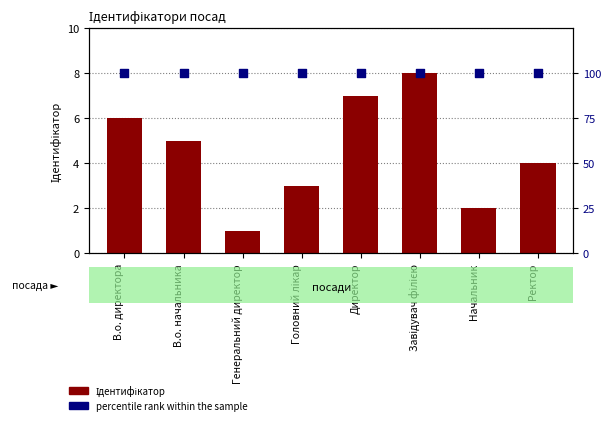

At how many categories does at least one series exceed 3?

8